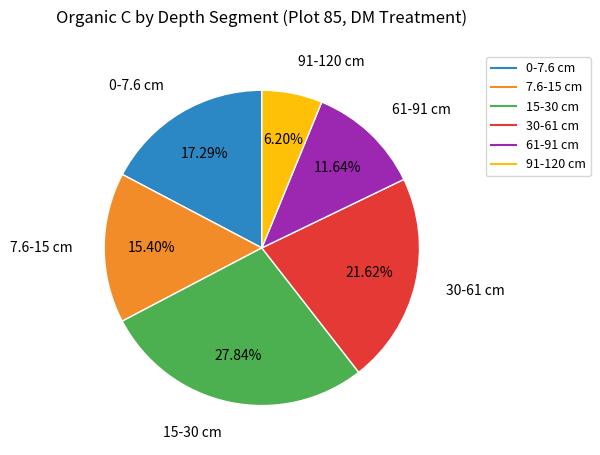

What percentage is the 15-30 cm slice, to the nearest percent?

28%